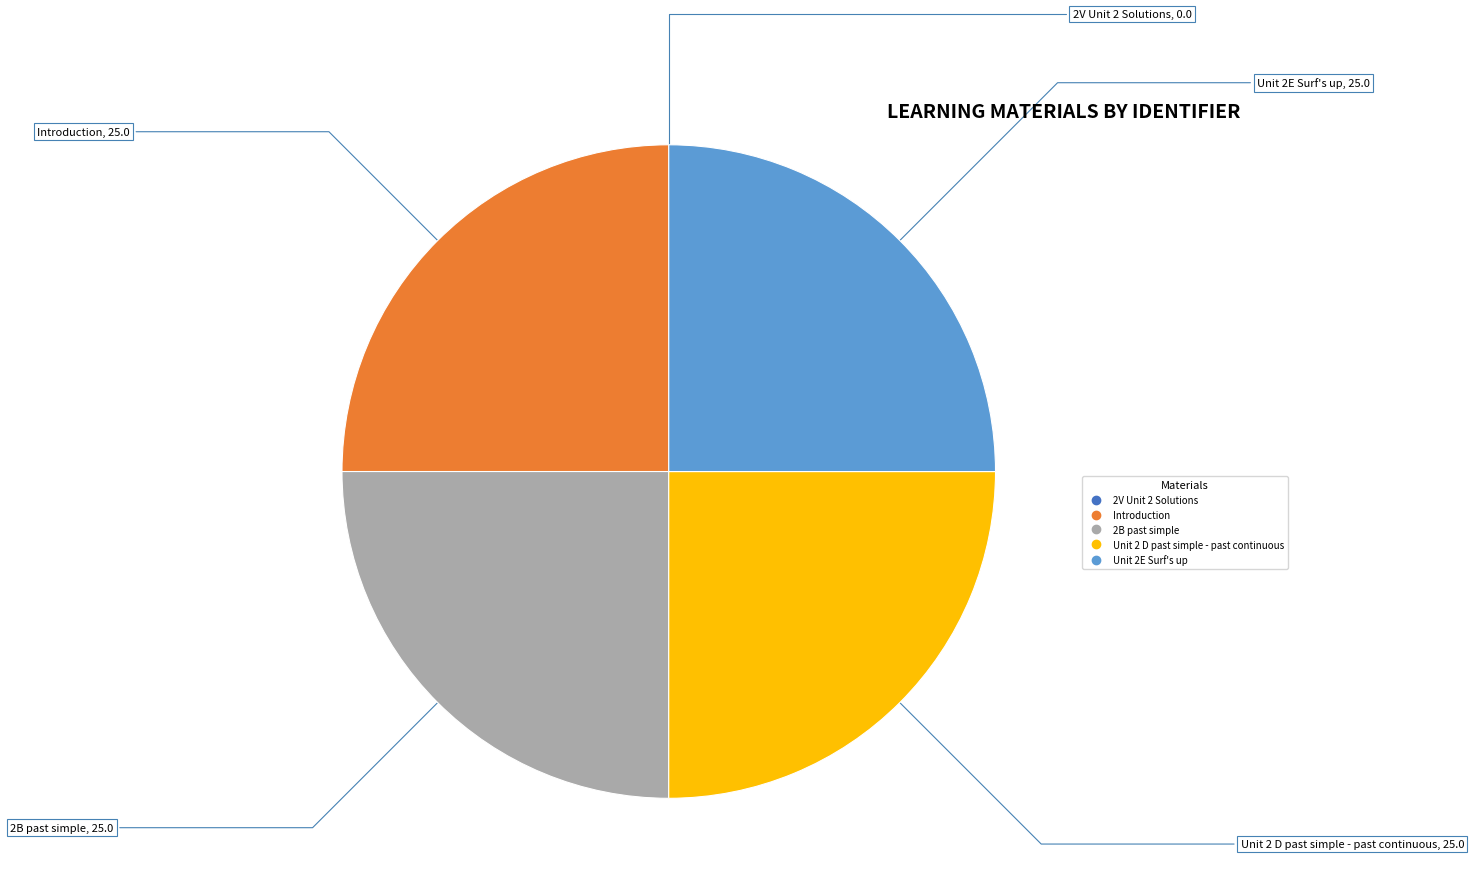

Is it true that Unit 2E Surf's up is 25% of the pie?

True